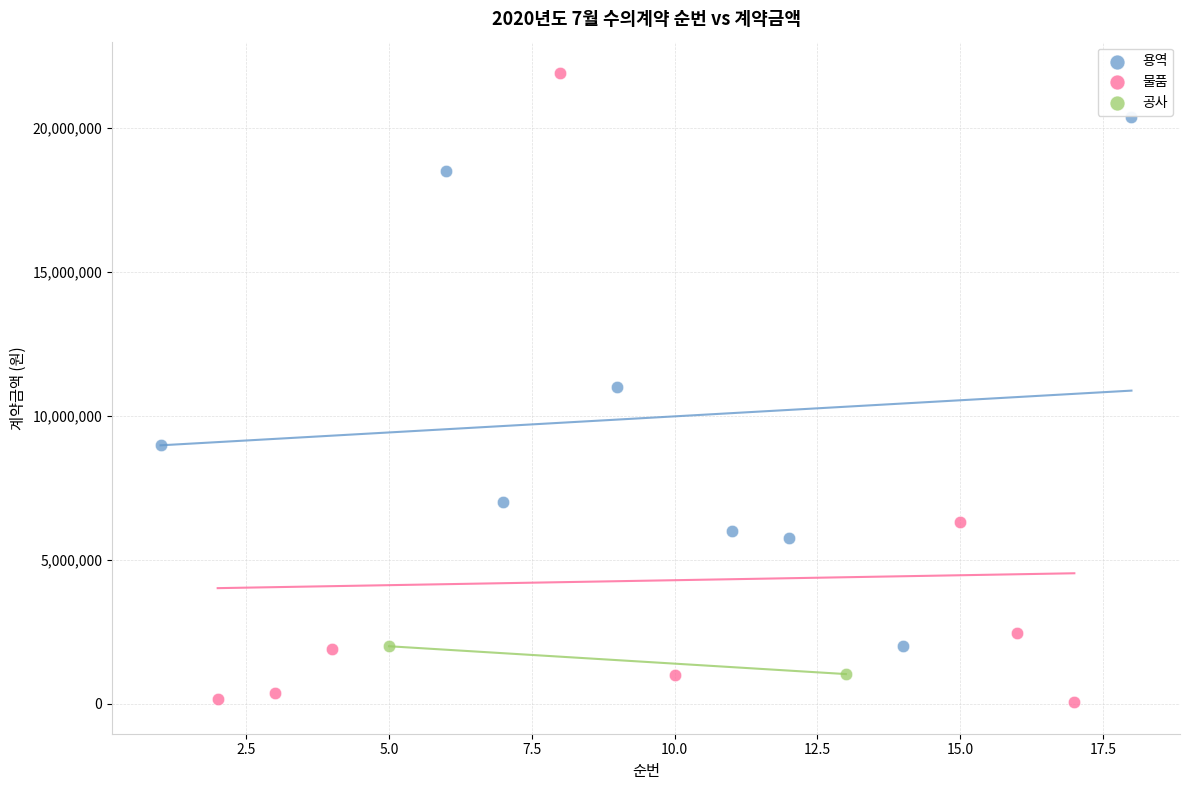

What are all the series names shown in the legend?

용역, 물품, 공사